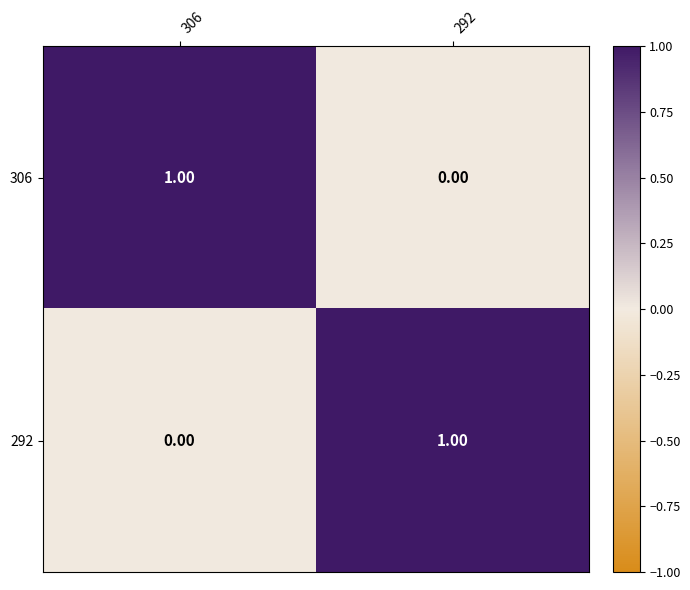

Is the value of 306 at 306 greater than the value of 292 at 306?

Yes